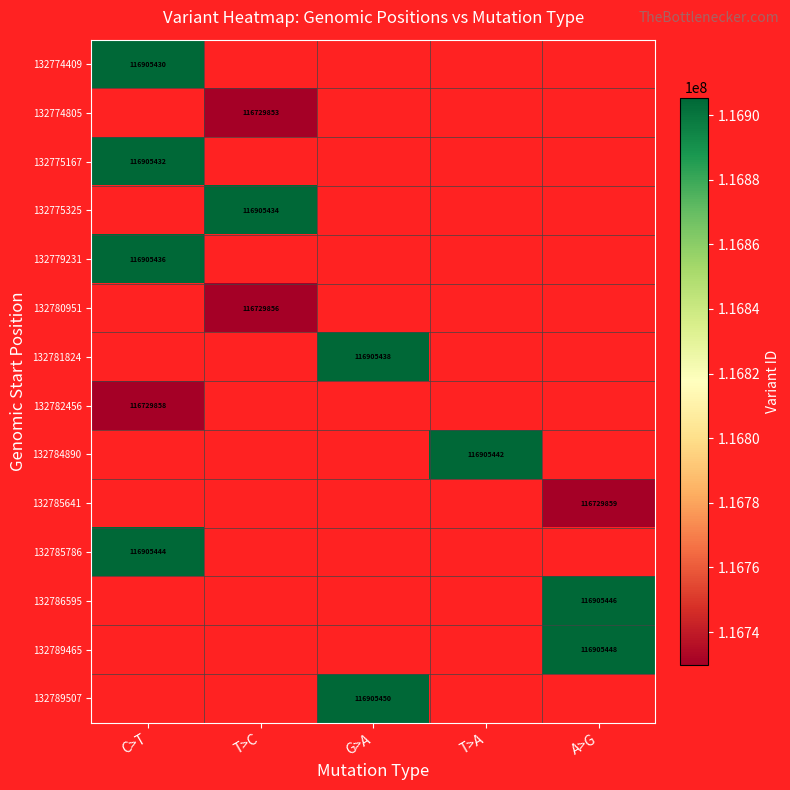

The value of 132774805 at T>C is 116729853. True or false?

True